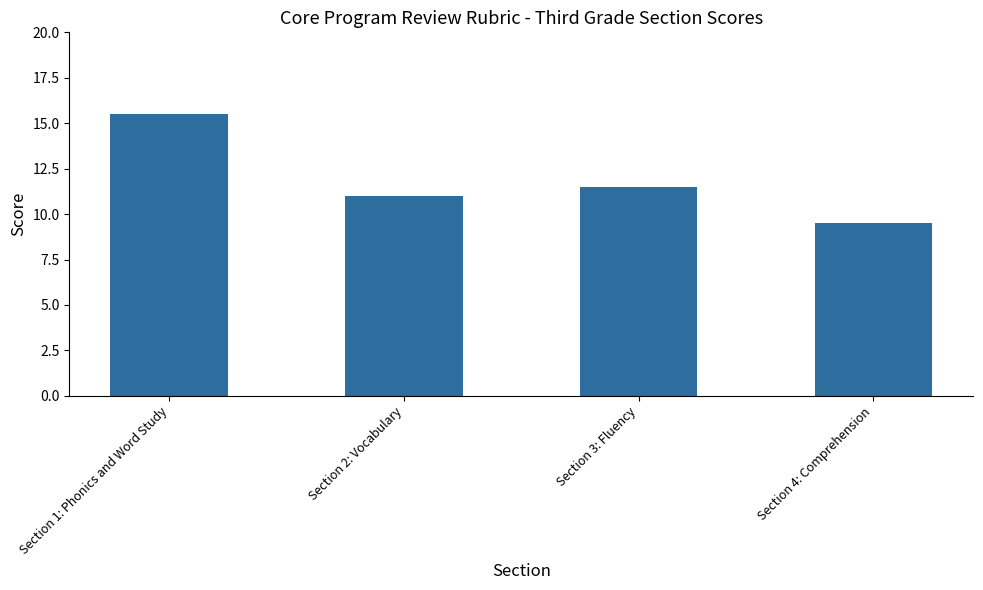

The value at Section 2: Vocabulary is 11.0. True or false?

True